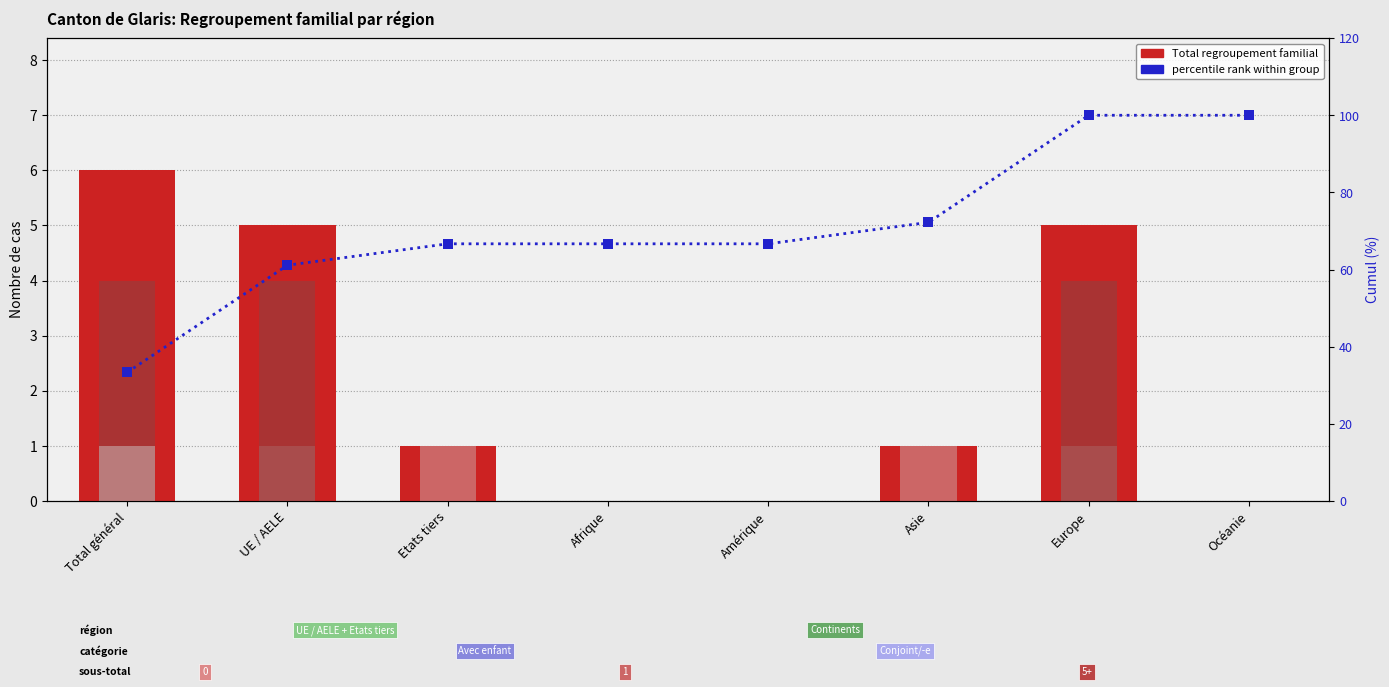

Is the value of Conjoint/-e (suisses) at UE / AELE greater than the value of Autre parentée (suisses) at Etats tiers?

No